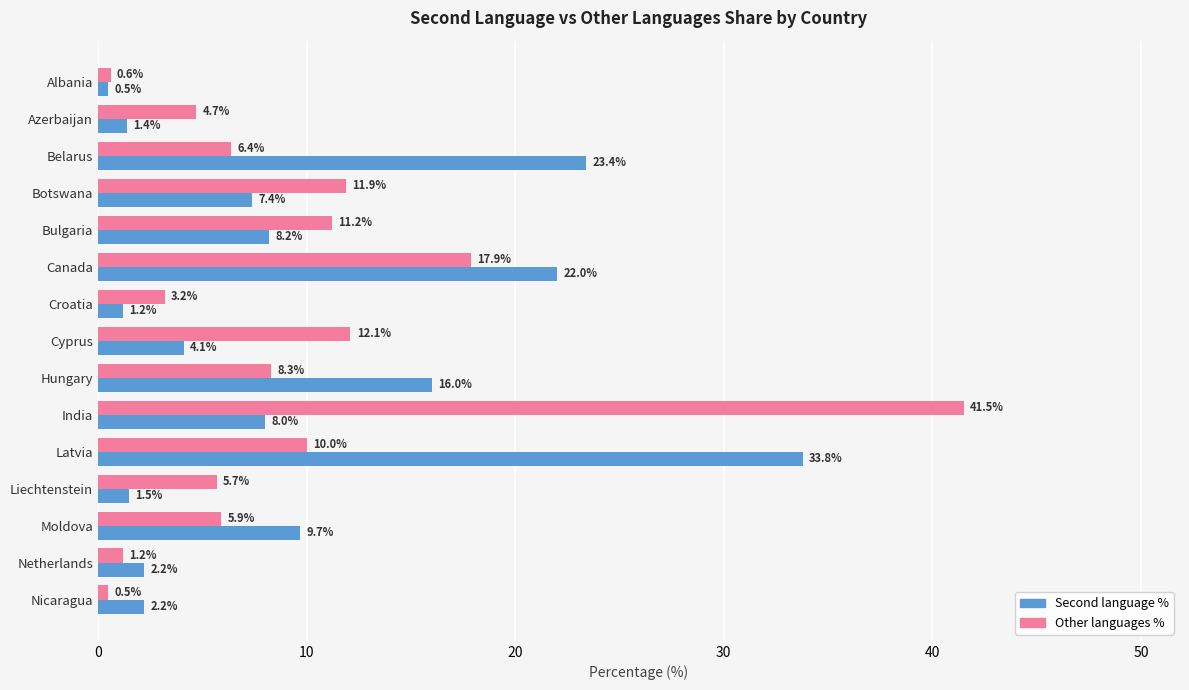

The value of Second language % at Cyprus is 4.1. True or false?

True